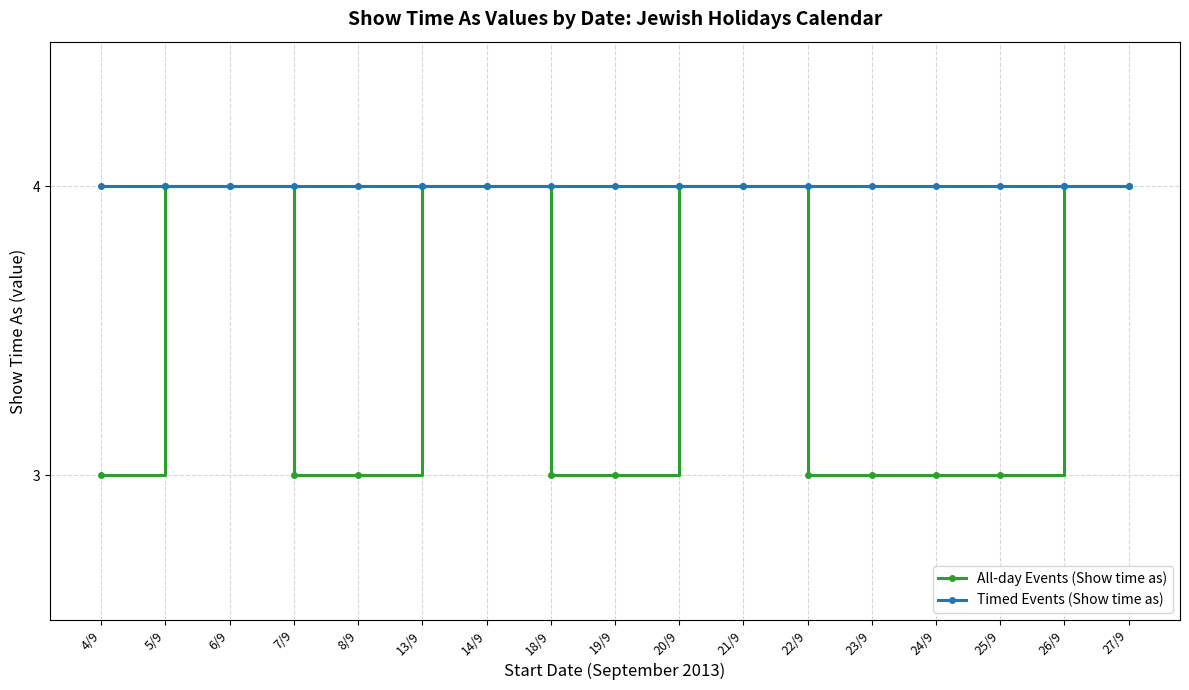

Which series has the largest total across all categories?

Timed Events (Show time as)